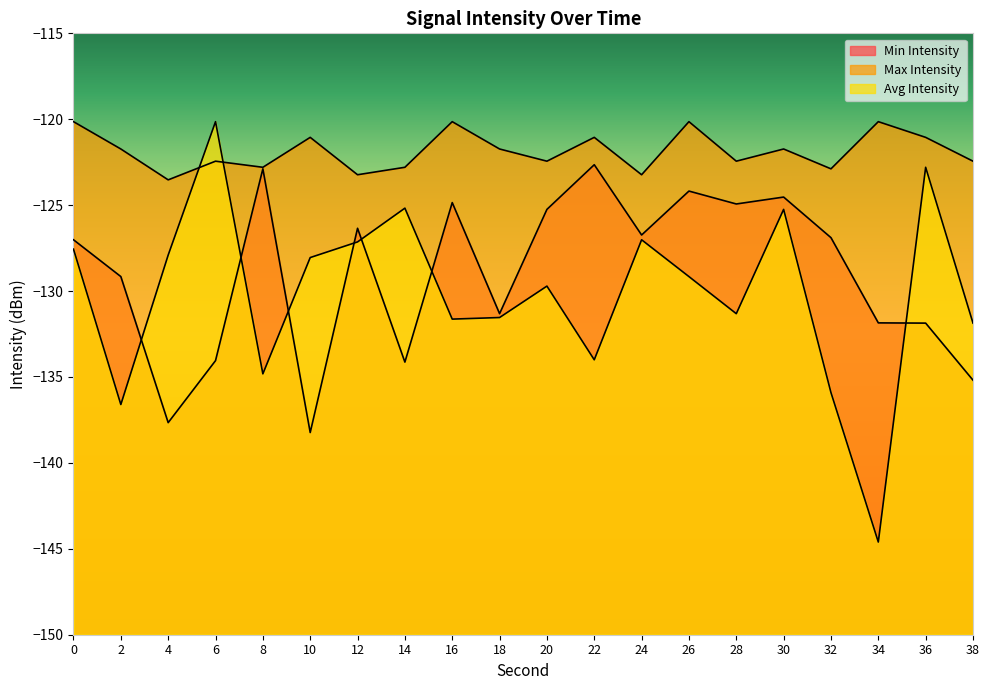

How many interior local peaks does the Min Intensity series have?

6